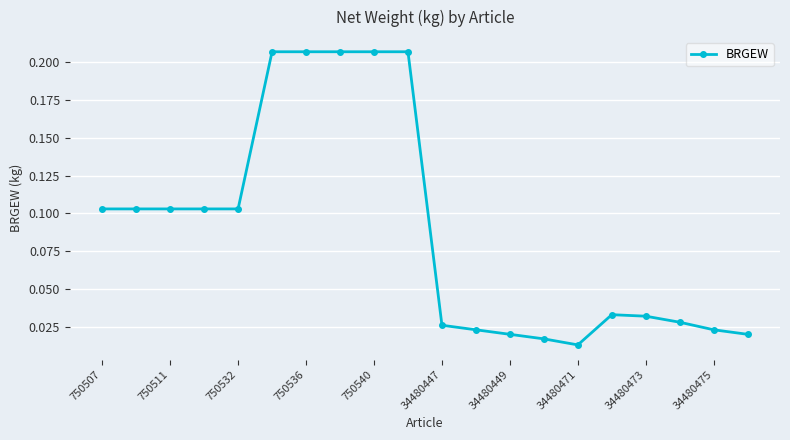

What is the sum of all values?

1.8